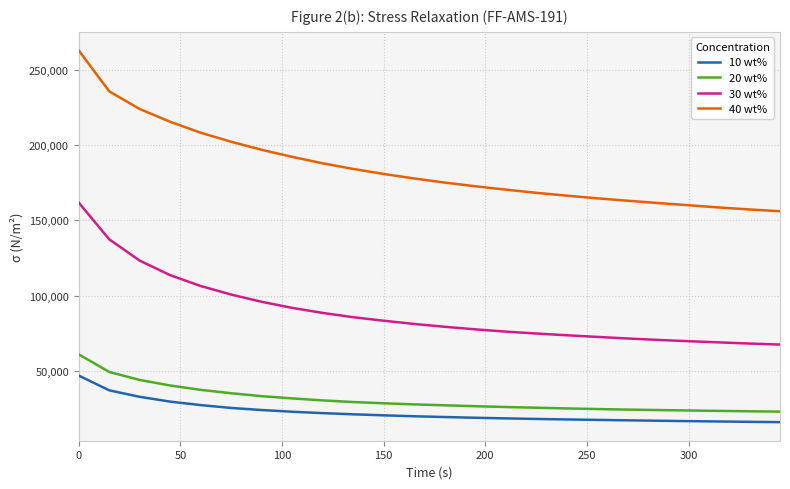

Which series has the largest range (max minus min)?

40 wt%